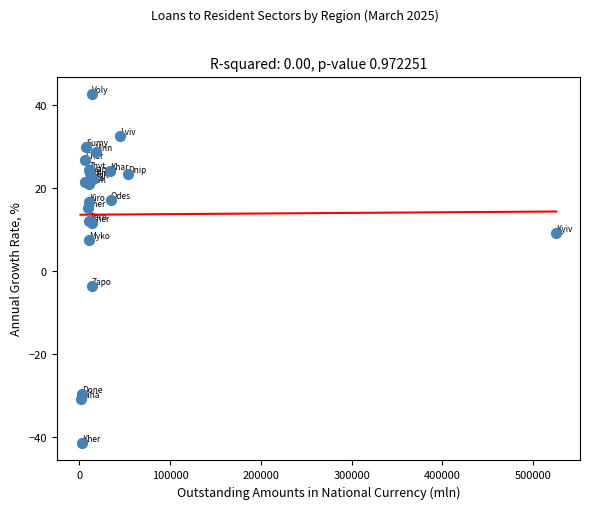

What Y value in the scatter plot is closest to 0?

-3.5